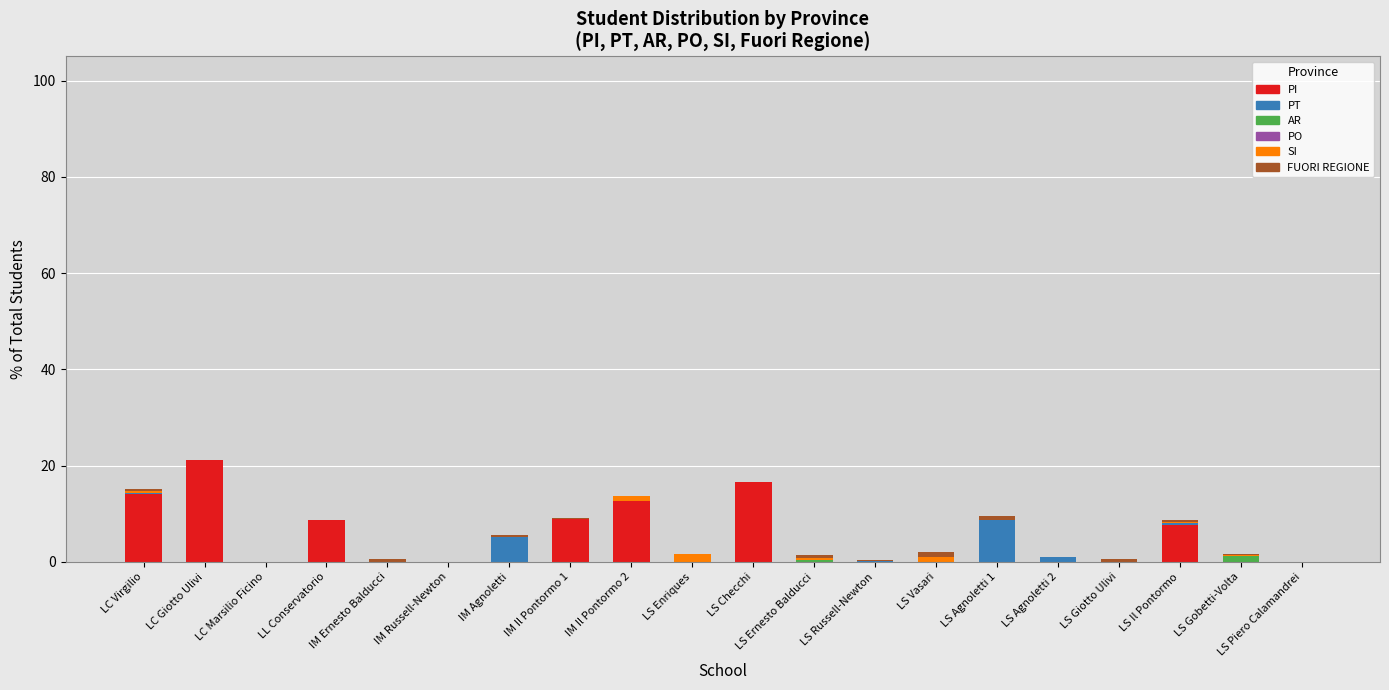

What is the total value across all series at LC Giotto Ulivi?

21.3